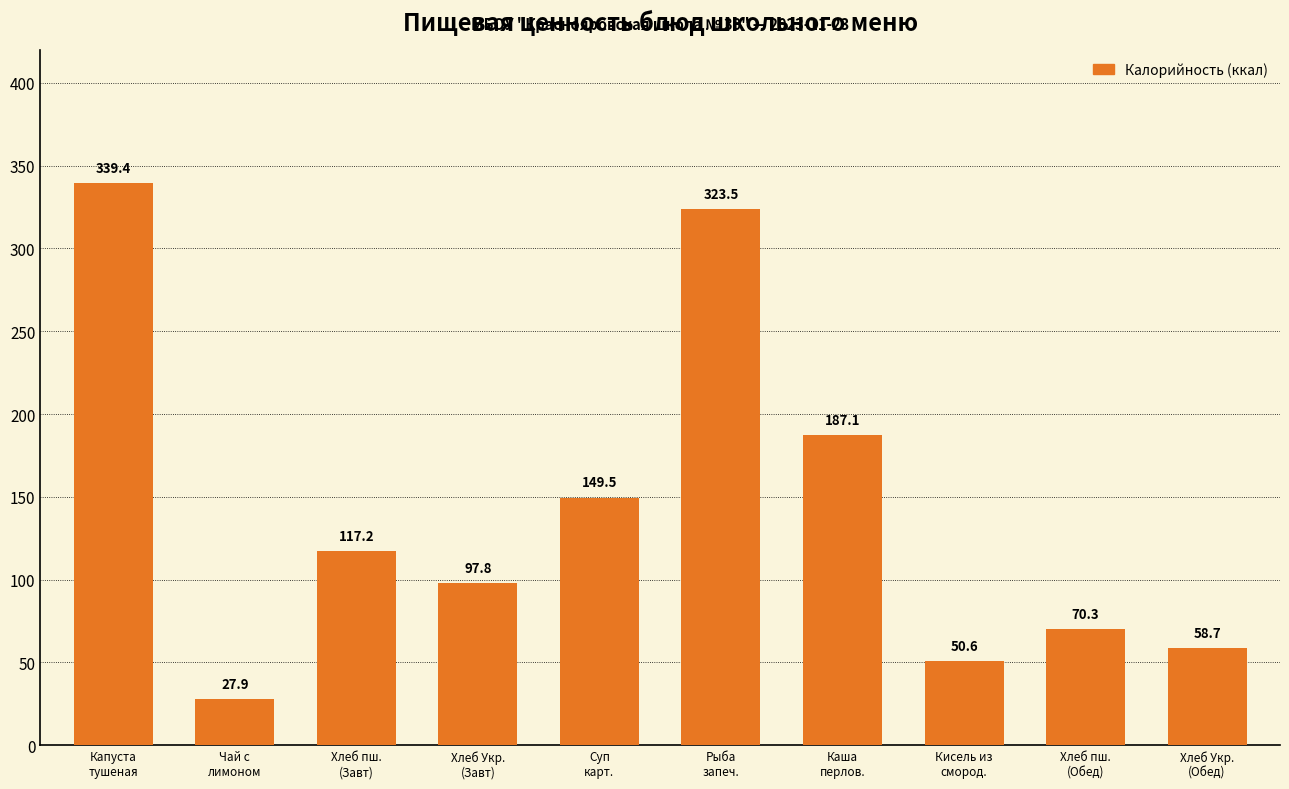

Which category has the lowest value across all series?

Чай с
лимоном